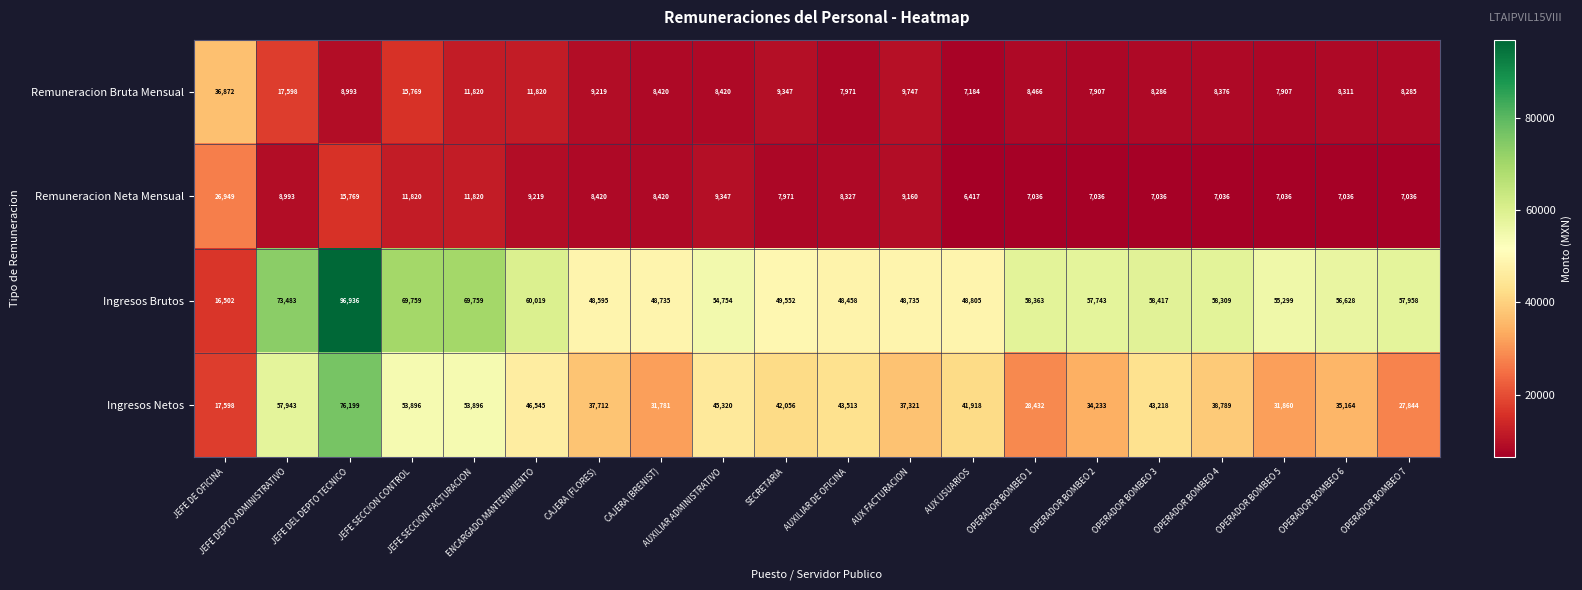

Rank the series at CAJERA (FLORES) from highest to lowest value.

Ingresos Brutos, Ingresos Netos, Remuneracion Bruta Mensual, Remuneracion Neta Mensual